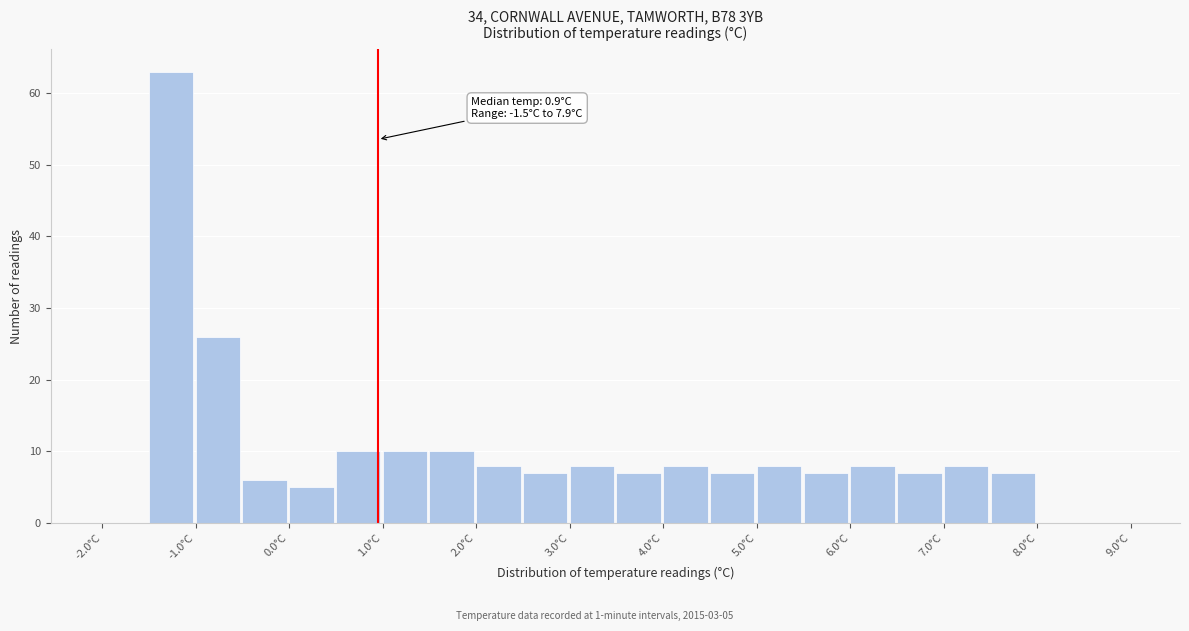

Which range on the x-axis has the tallest bar?

-1.5 to -1.0